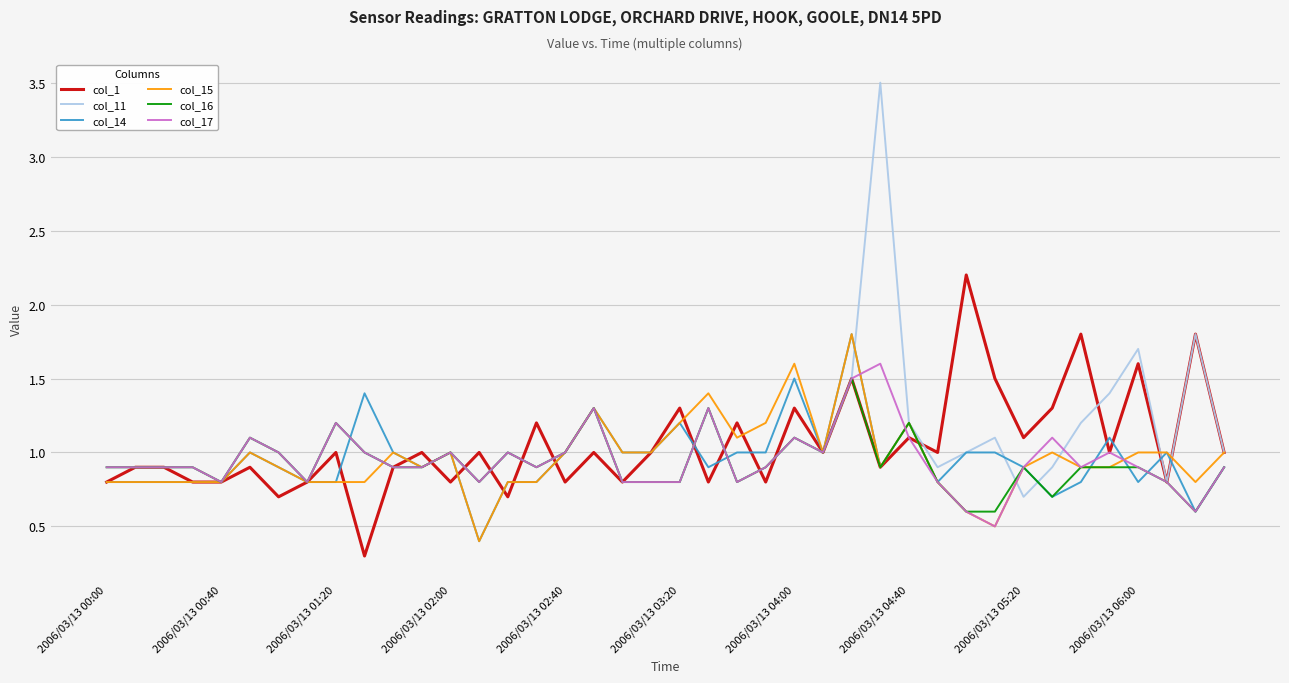

What is the minimum value shown in the chart?

0.3